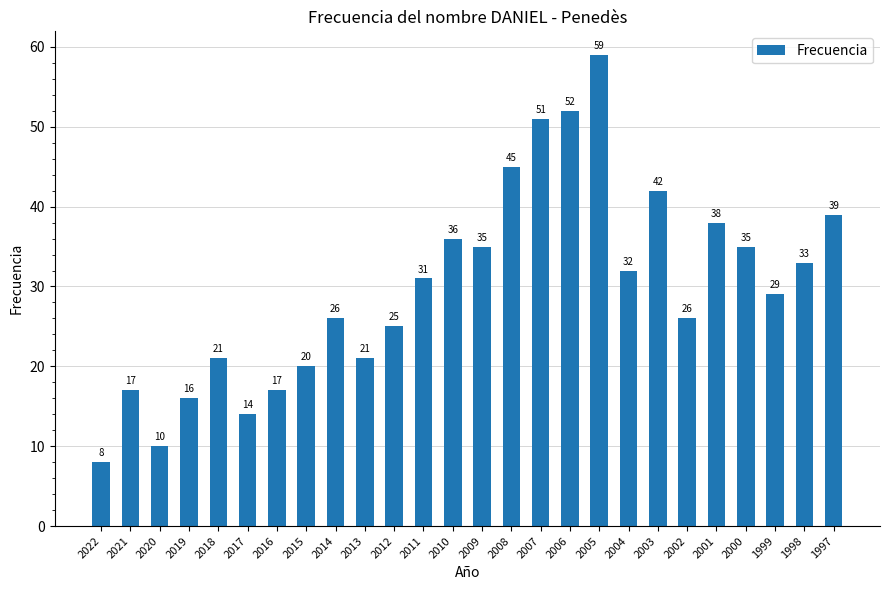

What is the maximum value shown in the chart?

59